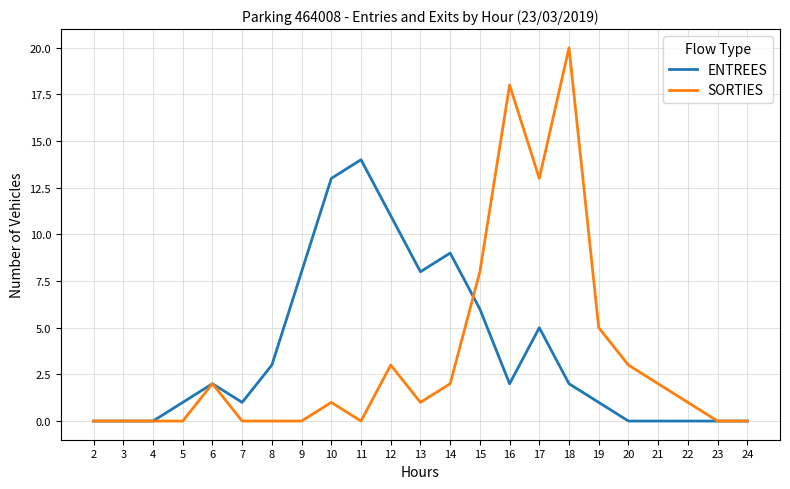

Rank the series at 12 from highest to lowest value.

ENTREES, SORTIES